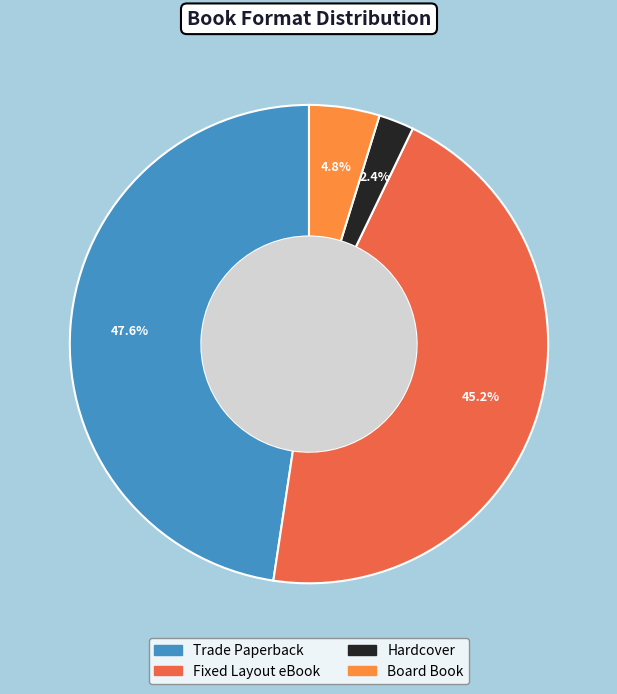

Which category has the smallest portion of the pie?

Hardcover